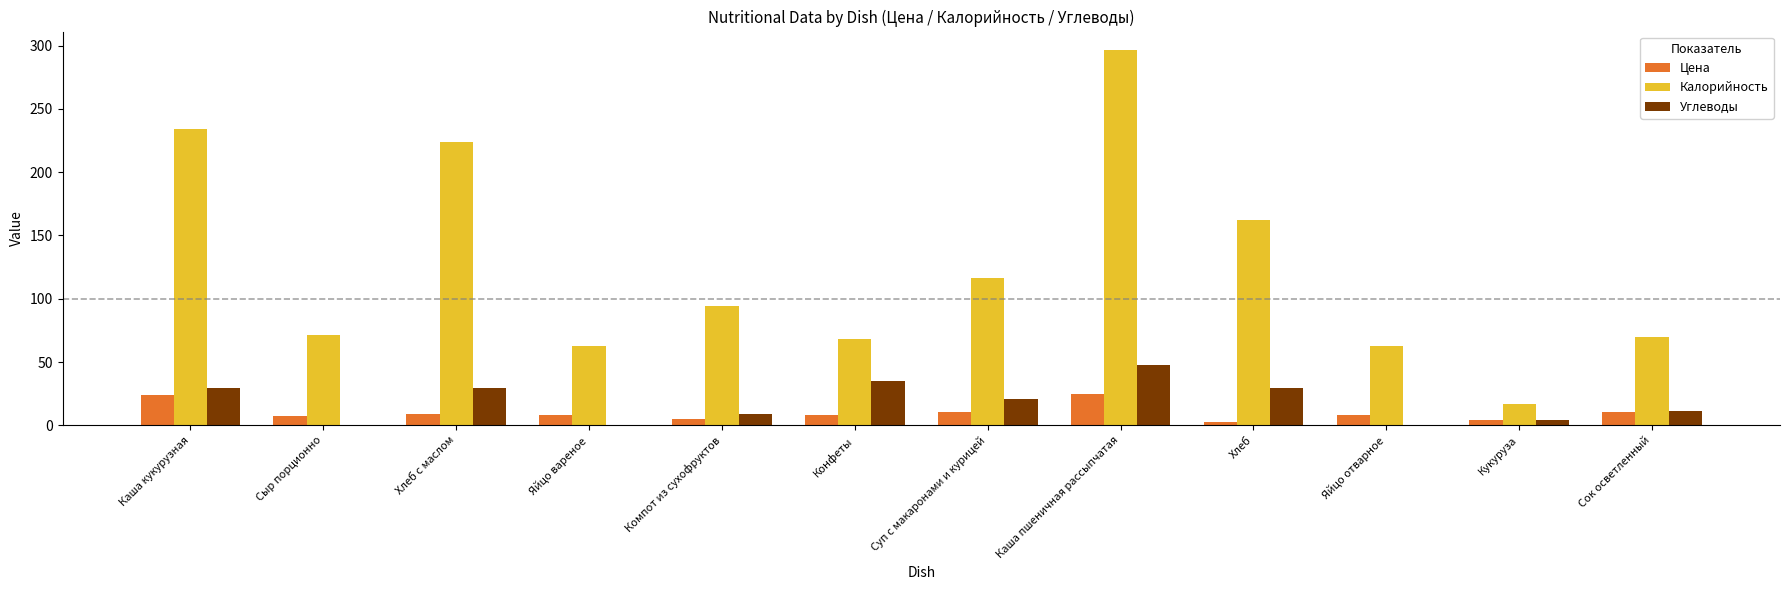

What is the greatest value displayed?

296.2